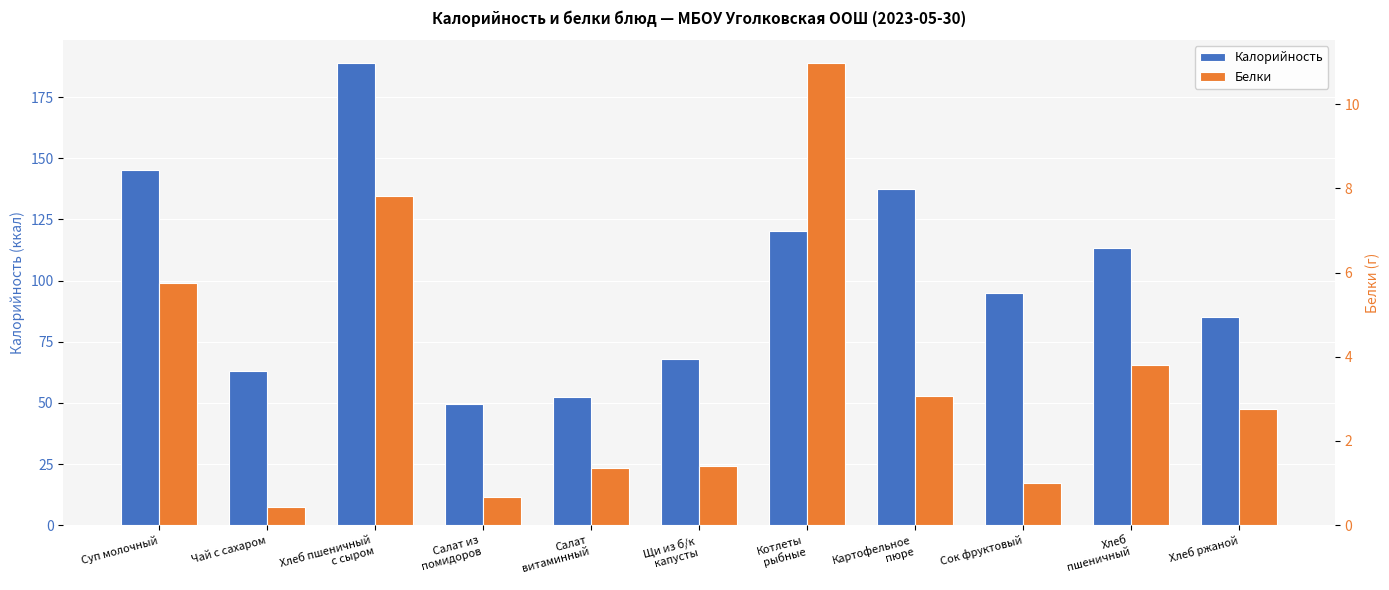

List the series in order of their peak value, lowest first.

Белки, Калорийность